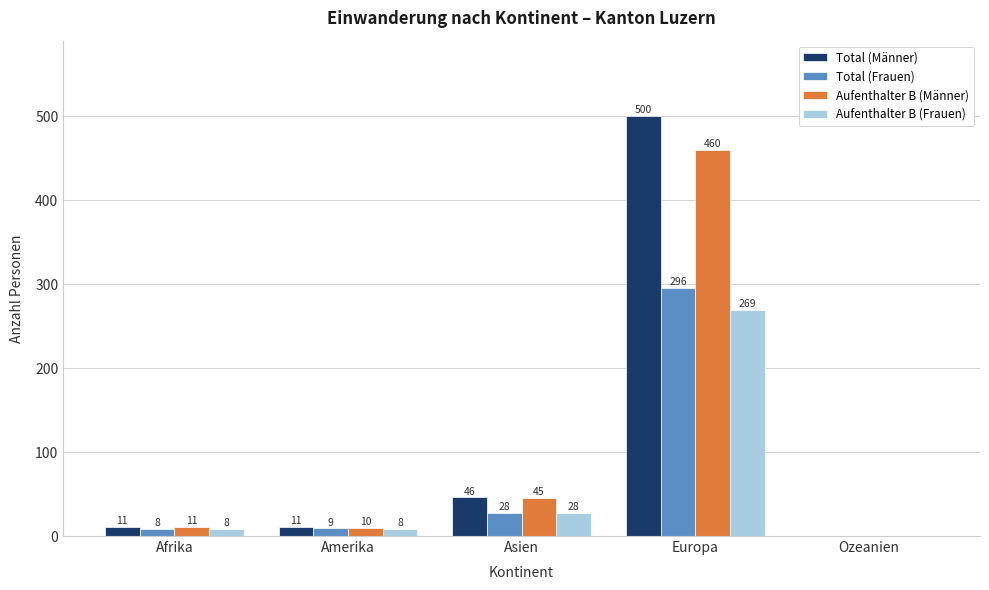

Where is Total (Frauen) nearest to the value 148?

Asien